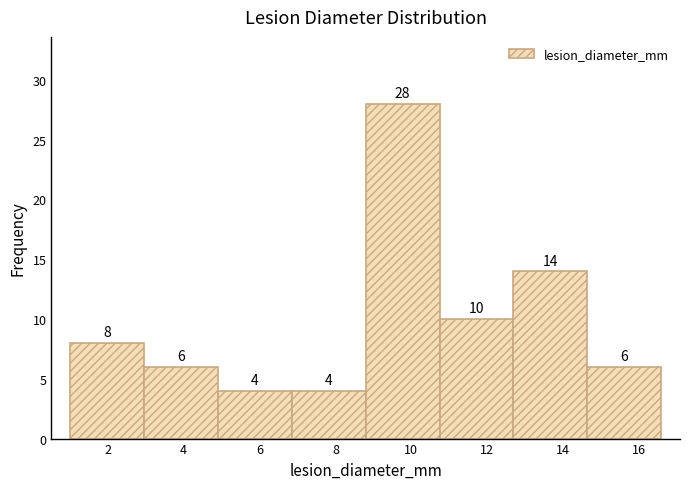

Reading left to right, transcribe this chart: for each bar, give the range it covers on the x-axis and its height. The bar edges are not printed on the chart, so give them approximately, as read against the axis.

1.0 to 3.0: 8
3.0 to 5.0: 6
5.0 to 6.8: 4
6.8 to 8.8: 4
8.8 to 10.8: 28
10.8 to 12.6: 10
12.6 to 14.6: 14
14.6 to 16.6: 6